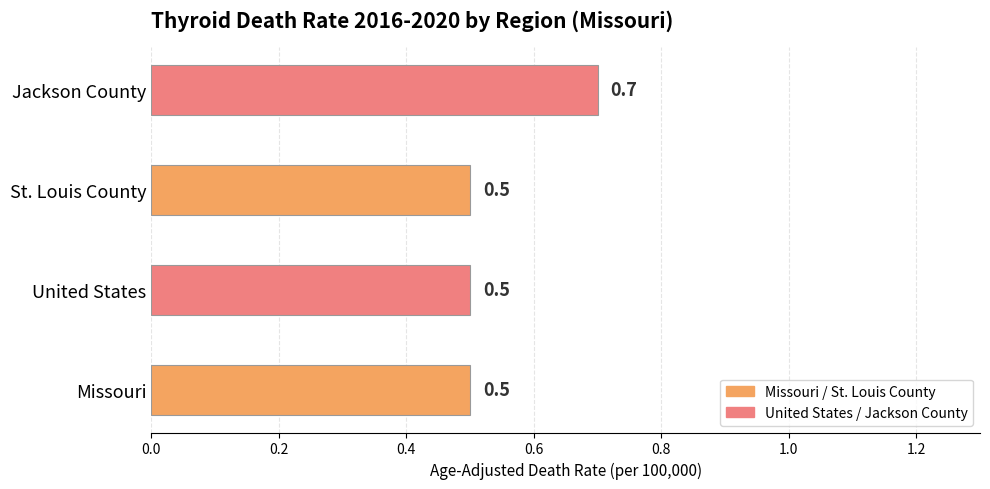

What is the sum of the Age-Adjusted Death Rate values at Missouri and United States?

1.0